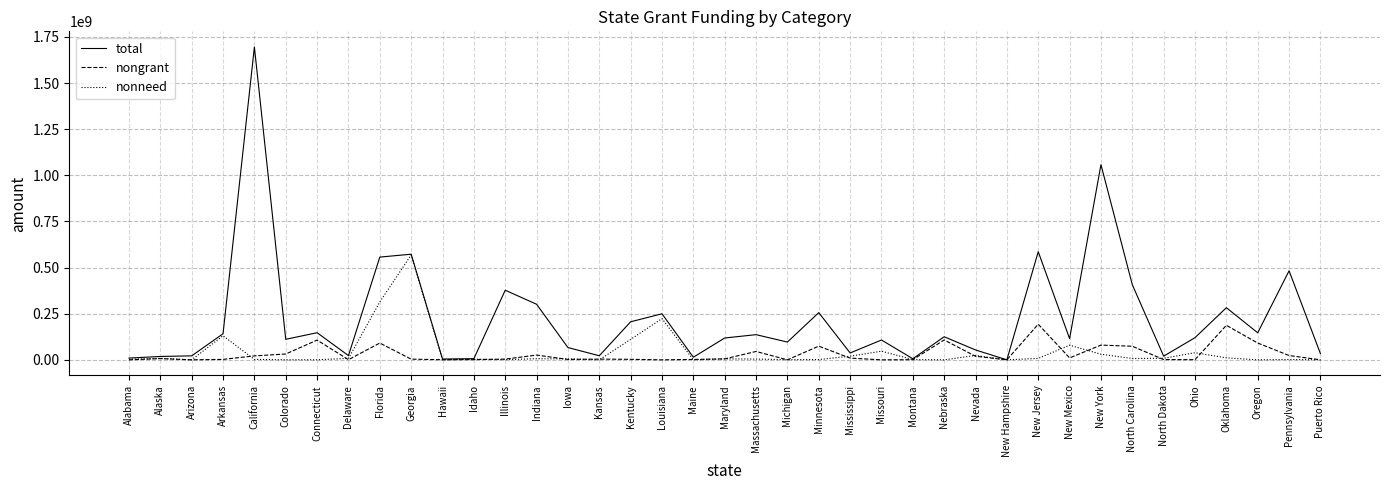

Which series has the largest total across all categories?

total